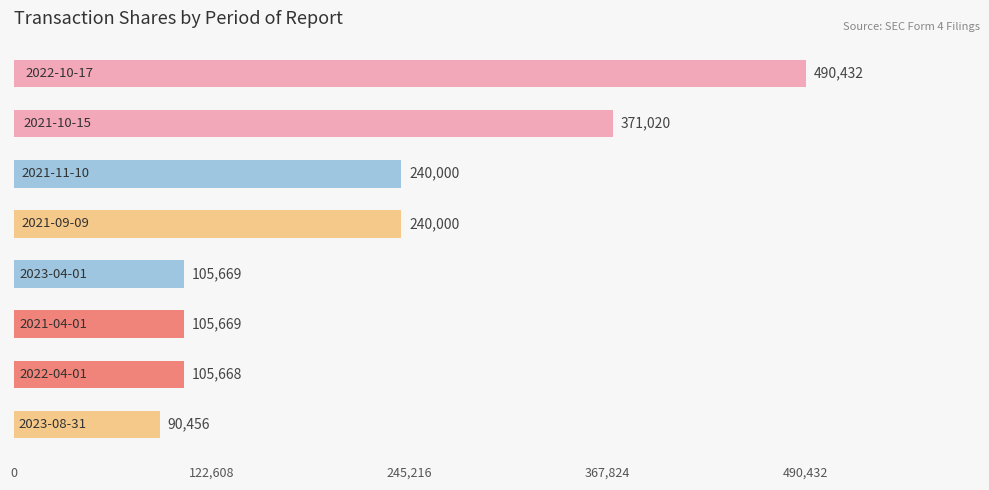

What is the greatest value displayed?

490432